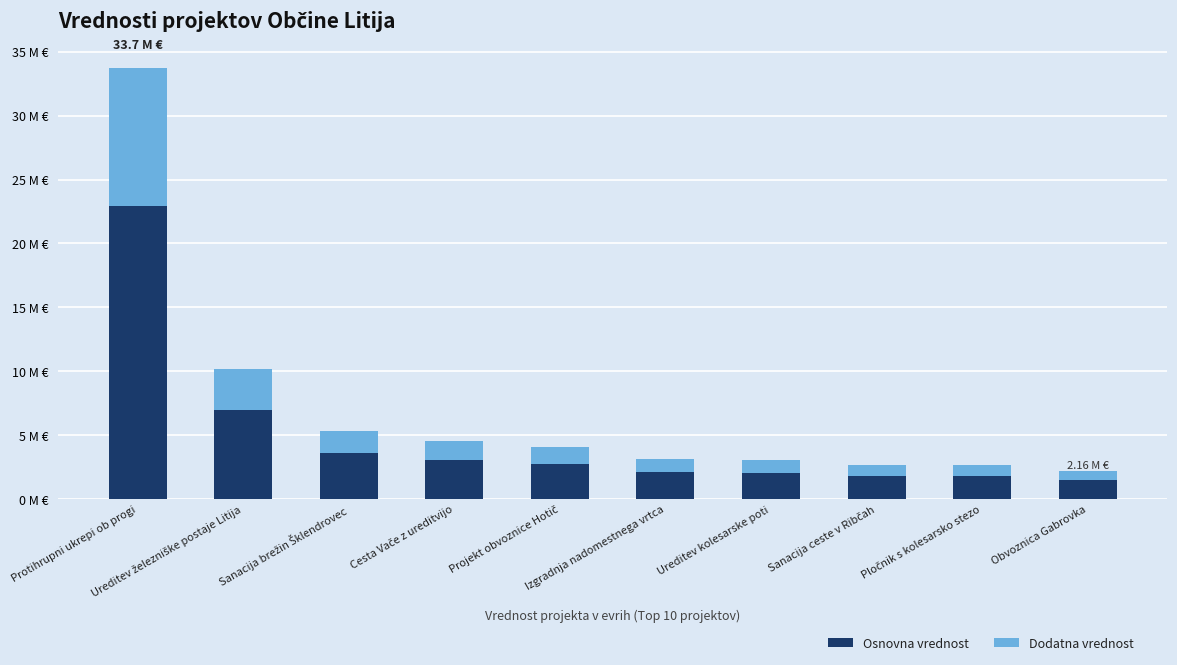

What is the difference between the second highest and minimum values in the Osnovna vrednost series?

5467543